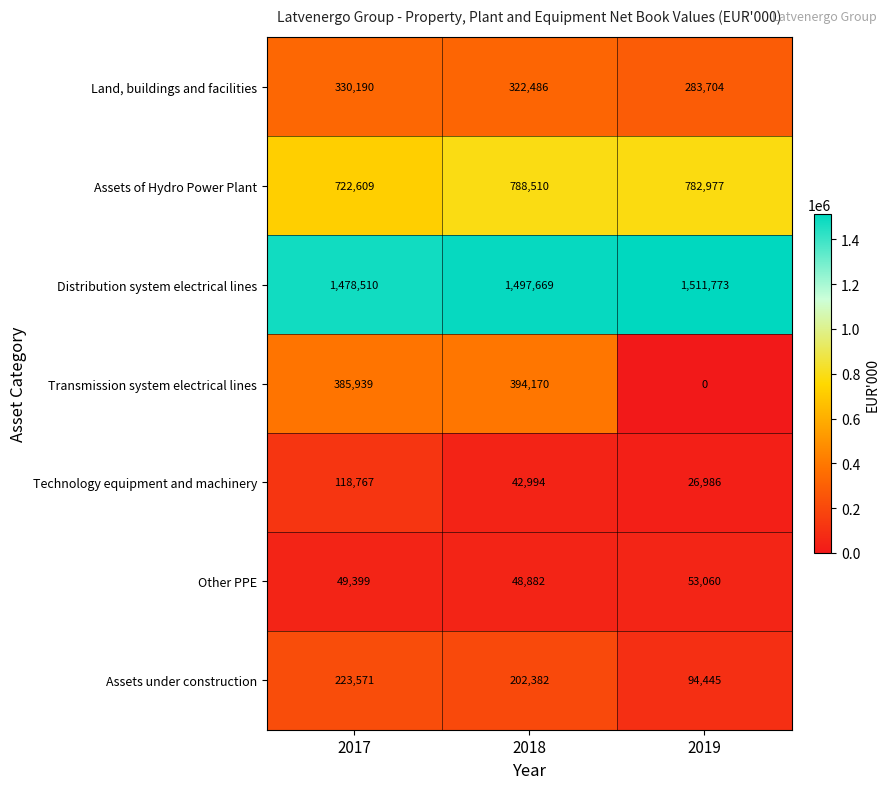

True or false: Land, buildings and facilities has a value of 73551 at 2017.

False